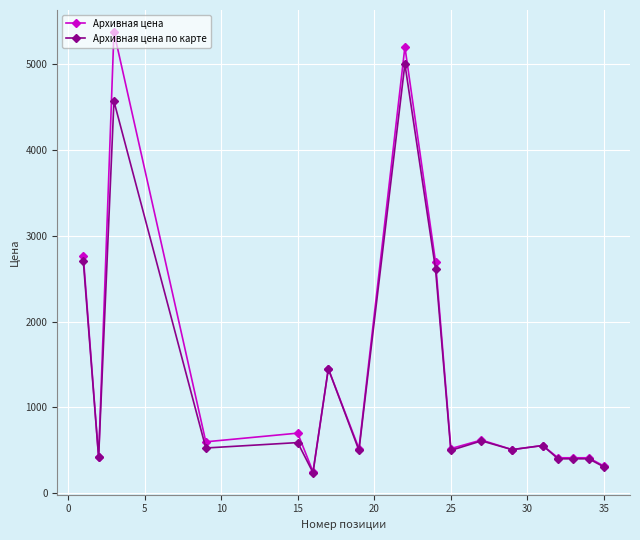

What is the value of the Архивная цена по карте point at the 17th from the left?

401